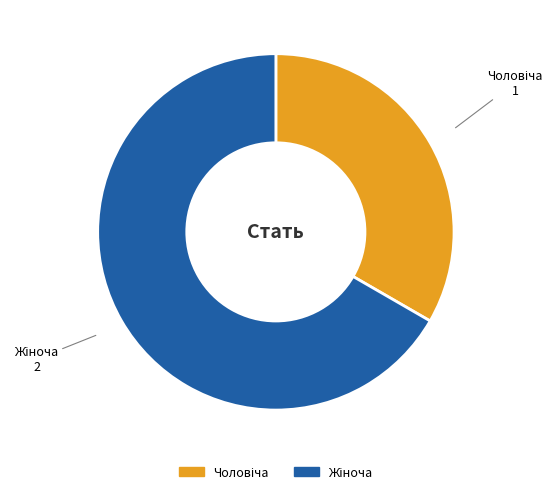

Does any single category account for the majority?

Yes